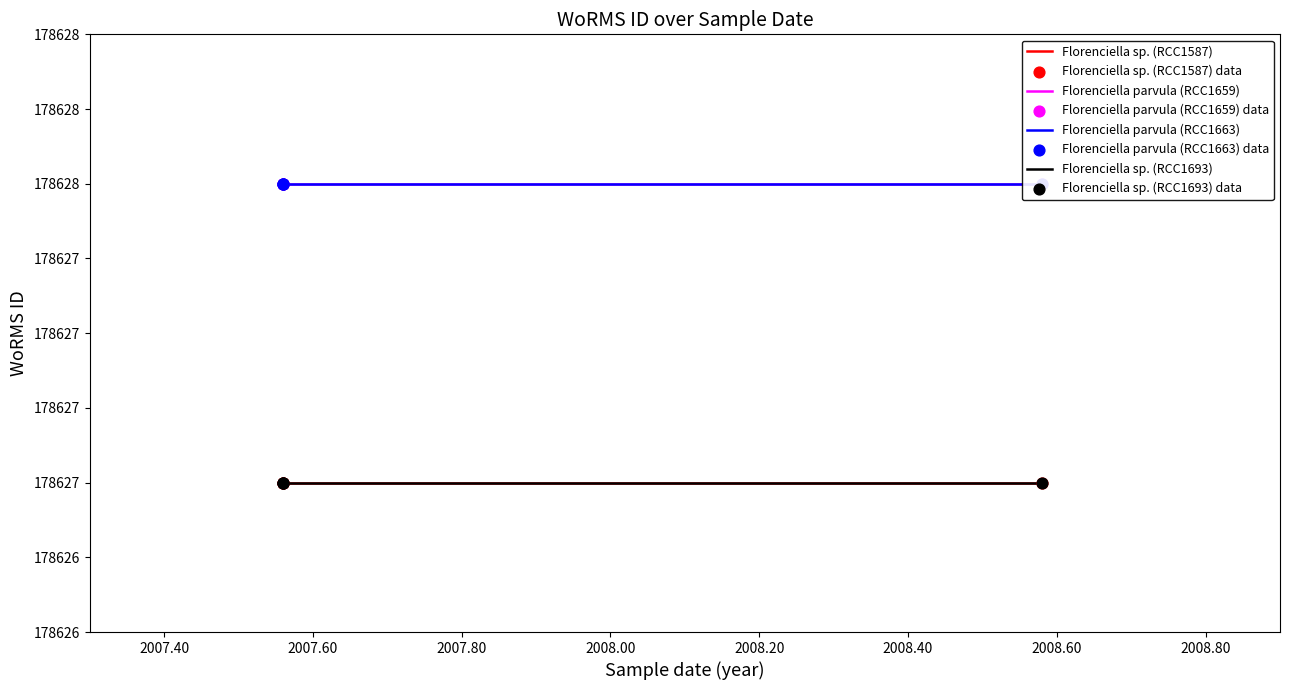

At which category is the sum across all series the highest?

23-07-2007